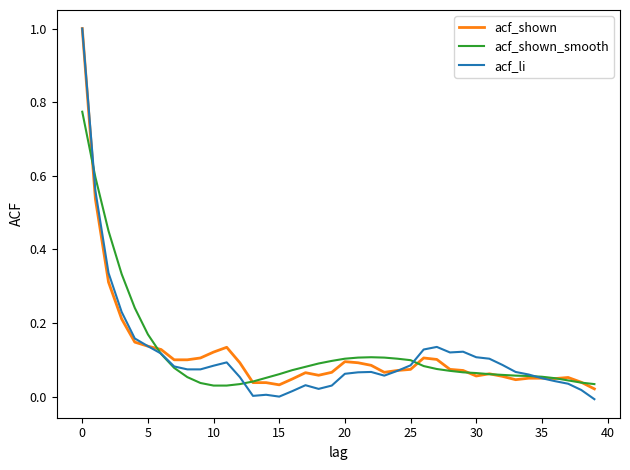

What are all the series names shown in the legend?

acf_shown, acf_shown_smooth, acf_li